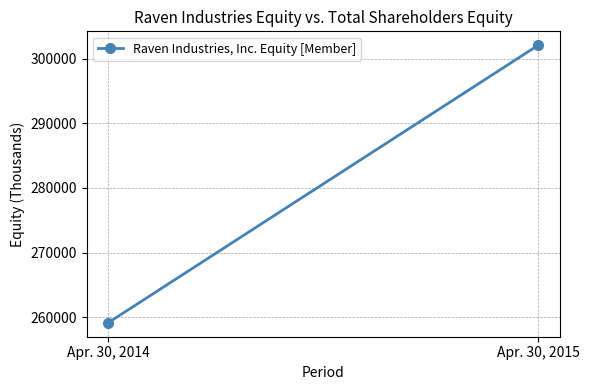

Is this an area chart (filled region under the line)?

No